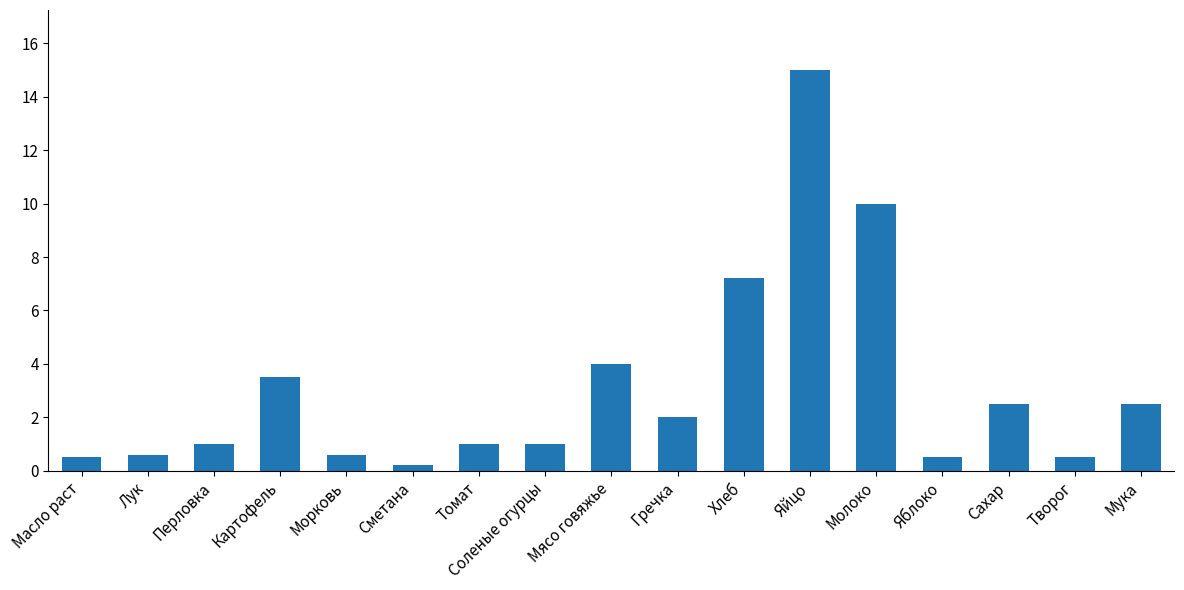

Reading left to right, extract all data points from this chart.

Масло раст=0.5	Лук=0.6	Перловка=1.0	Картофель=3.5	Морковь=0.6	Сметана=0.2	Томат=1.0	Соленые огурцы=1.0	Мясо говяжье=4.0	Гречка=2.0	Хлеб=7.2	Яйцо=15.0	Молоко=10.0	Яблоко=0.5	Сахар=2.5	Творог=0.5	Мука=2.5